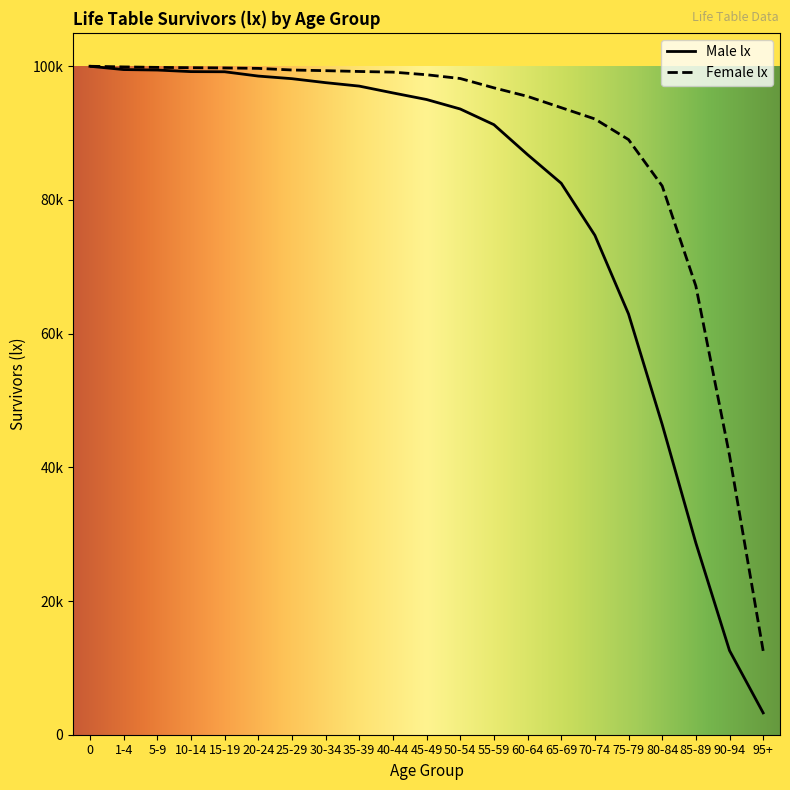

What are all the series names shown in the legend?

Male lx, Female lx